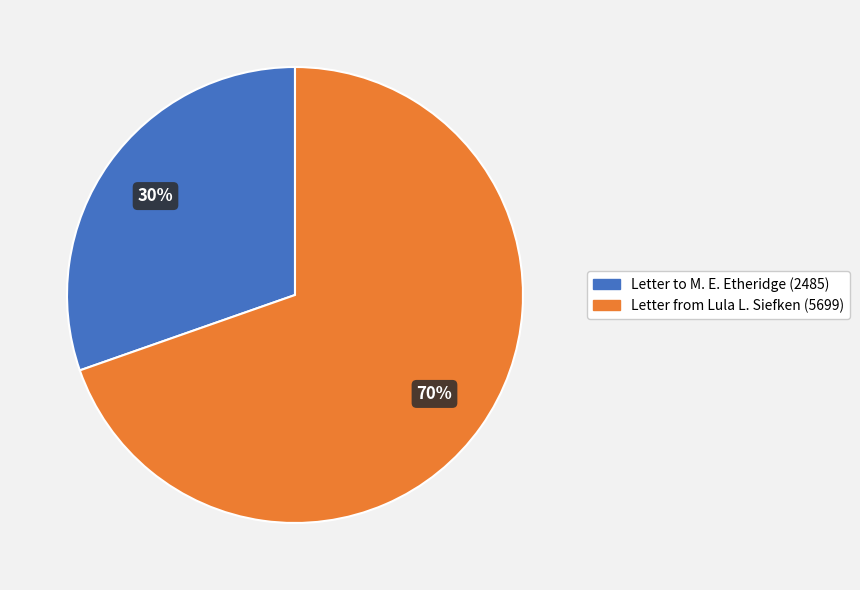

Is there any slice that represents more than half of the pie?

Yes